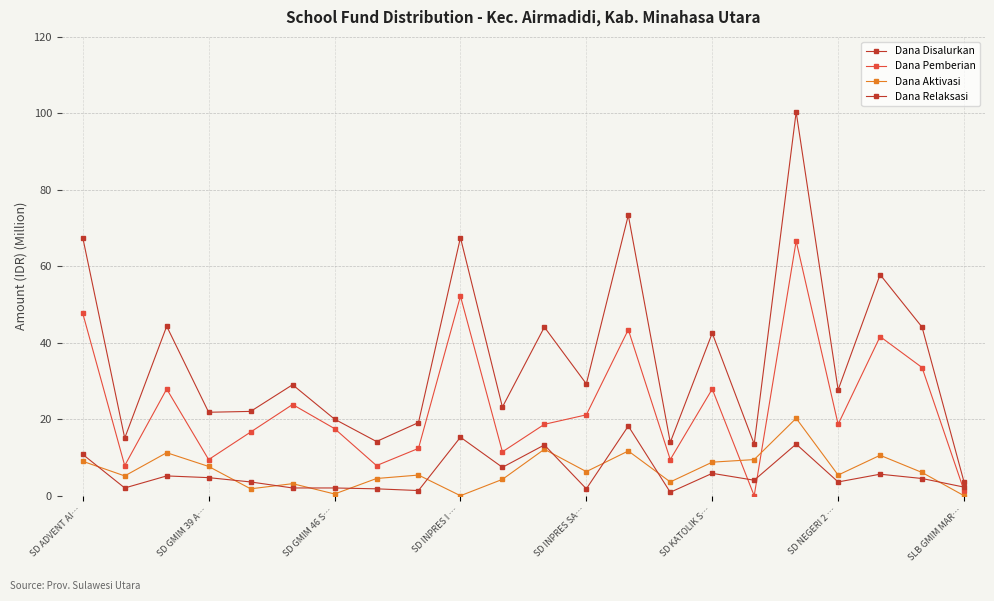

How many lines are shown in the chart?

4